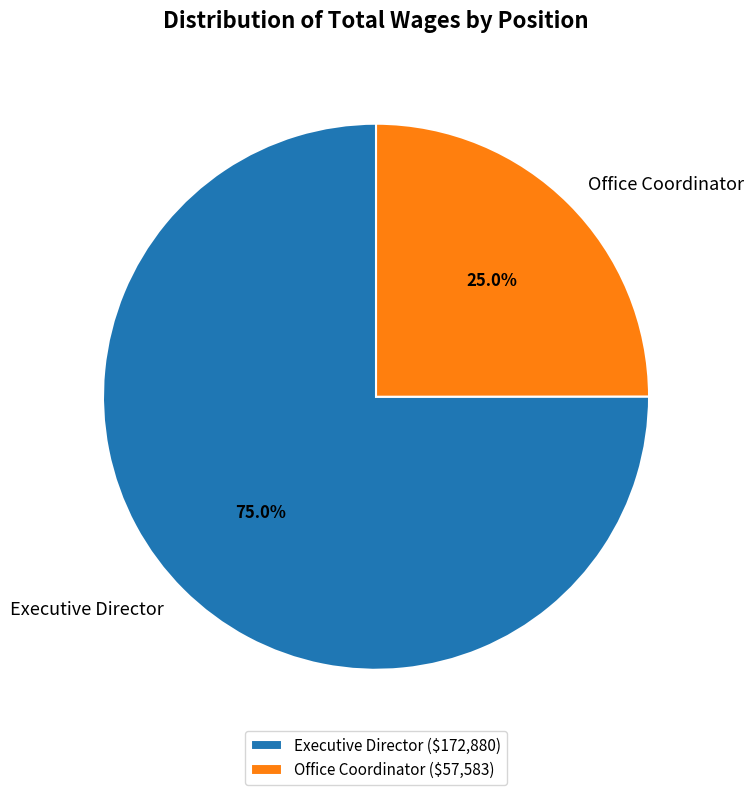

What is the largest slice in the pie chart?

Executive Director